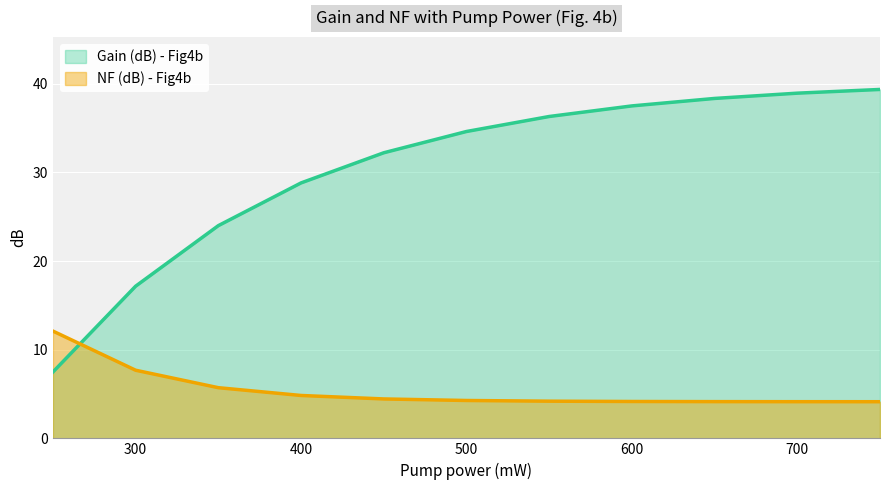

Which category has the highest value in the NF (dB) - Fig4b series?

250